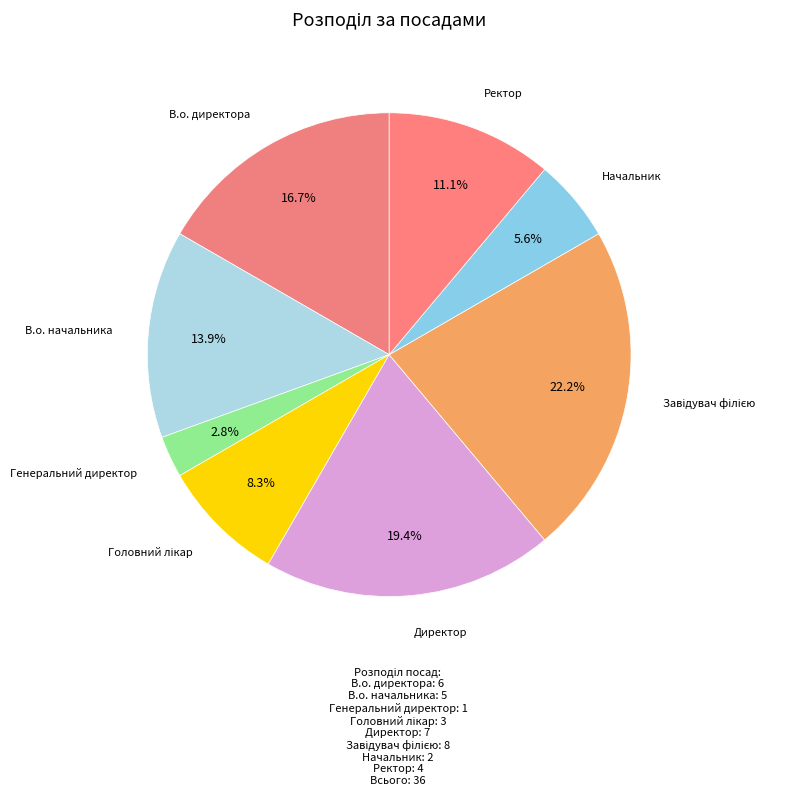

Rank the categories by value from lowest to highest.

Генеральний директор, Начальник, Головний лікар, Ректор, В.о. начальника, В.о. директора, Директор, Завідувач філією